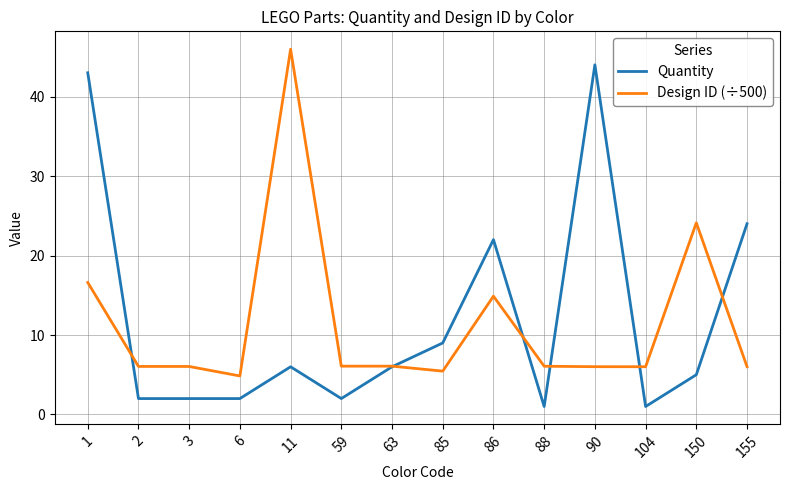

Is the value of Design ID (÷500) at 1 greater than the value of Quantity at 150?

Yes